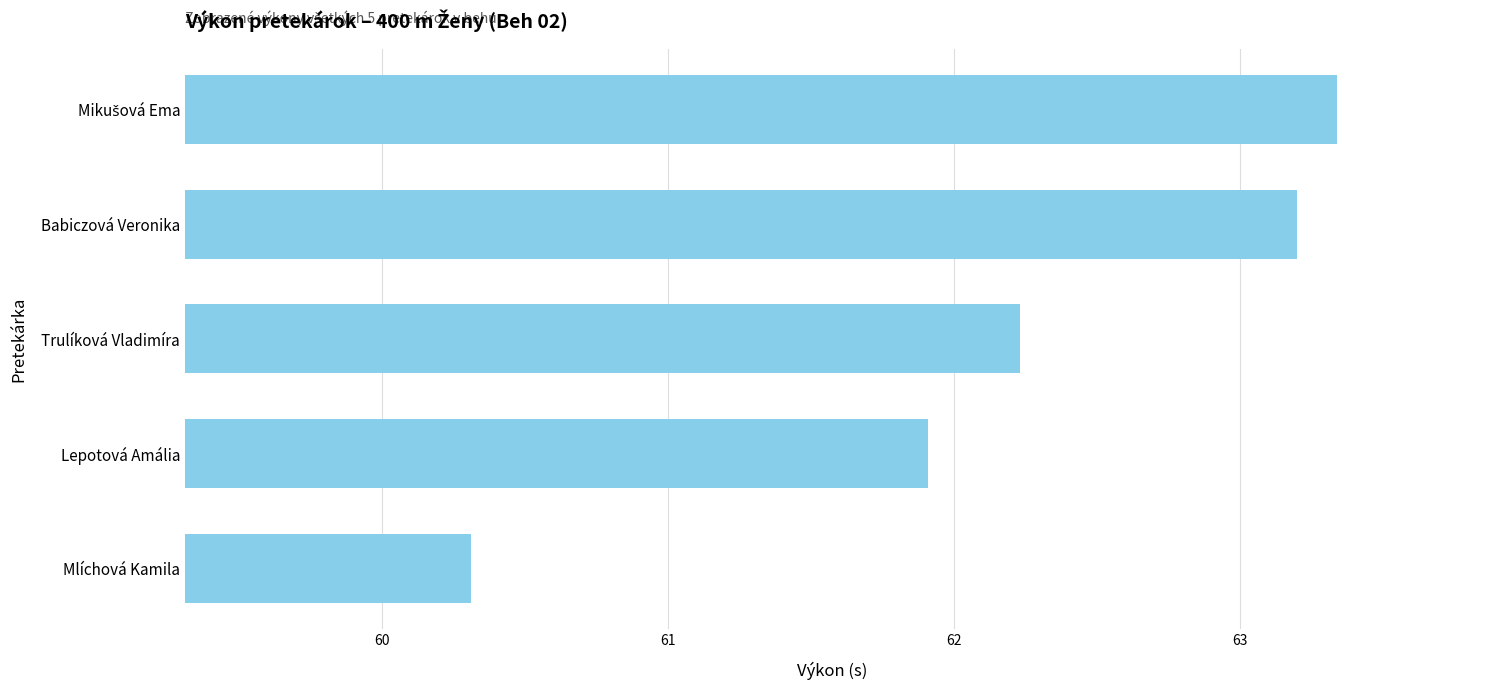

How many data points are less than 62?

2